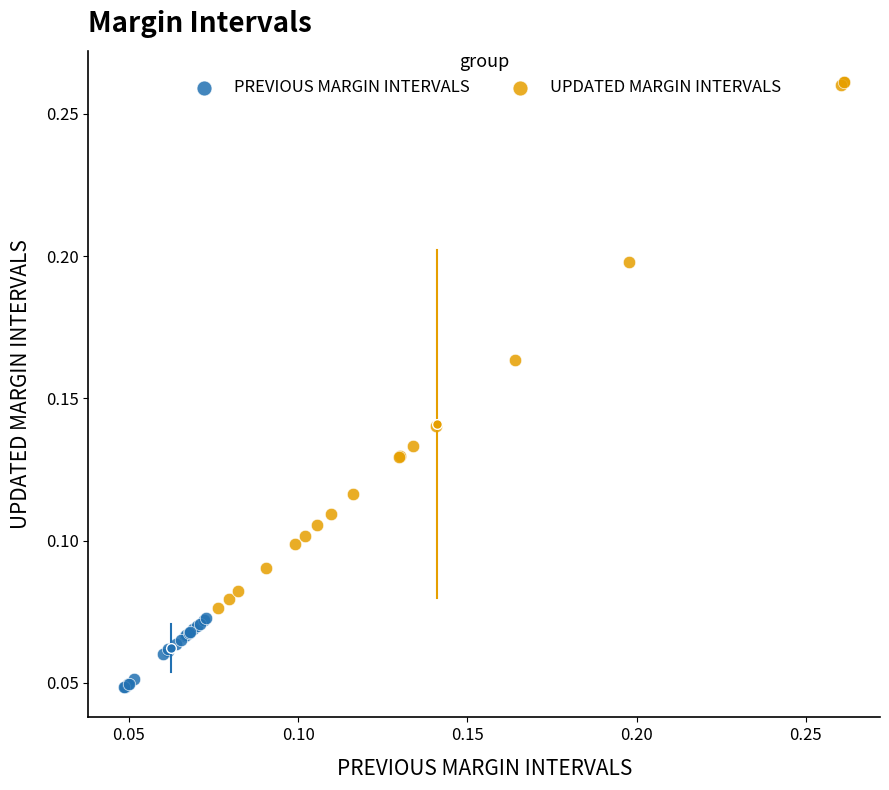

Which series has the largest Y range (max minus min)?

UPDATED MARGIN INTERVALS